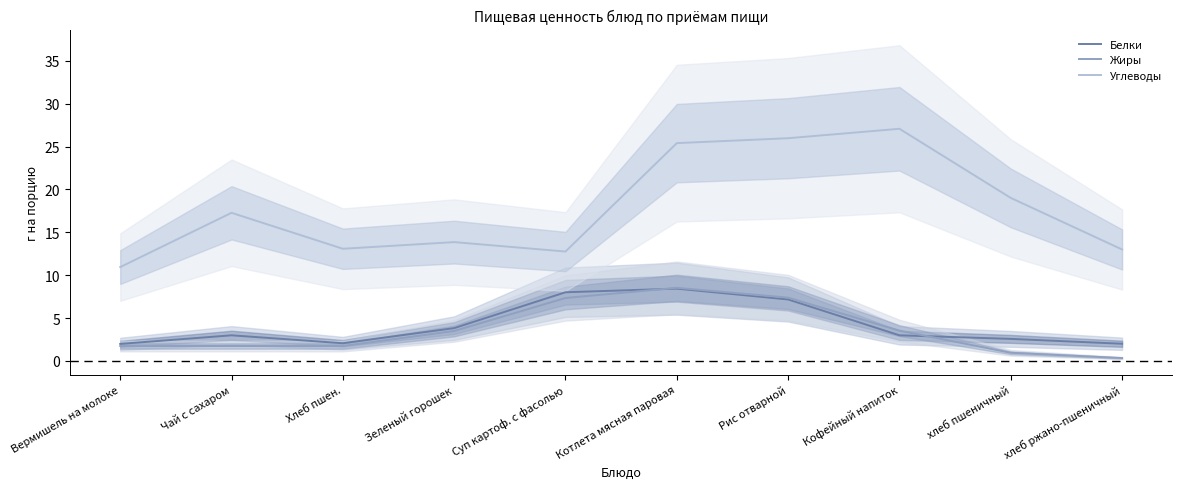

What are all the series names shown in the legend?

Белки, Жиры, Углеводы